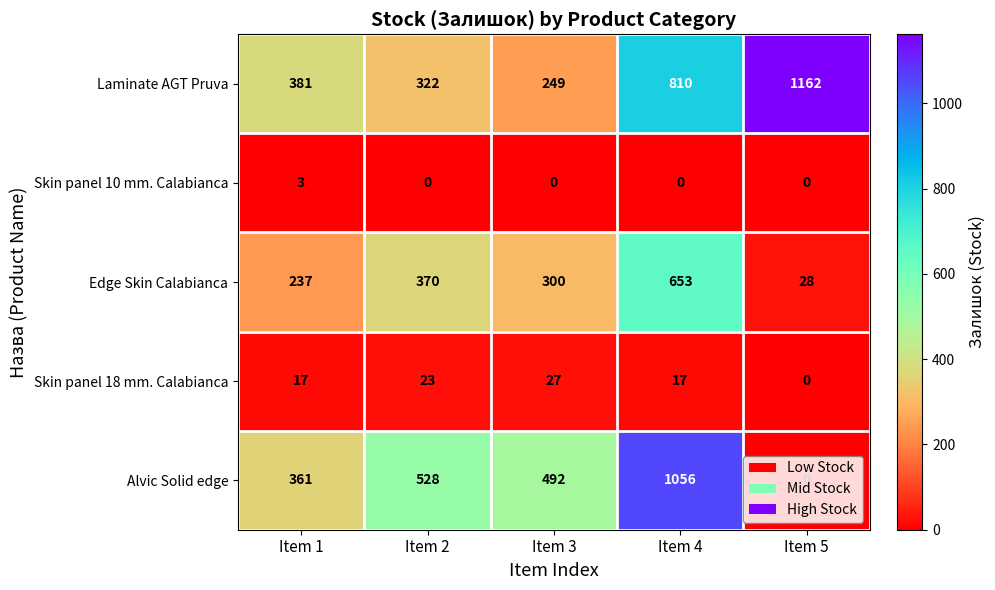

What is the maximum value for Laminate AGT Pruva?

1162